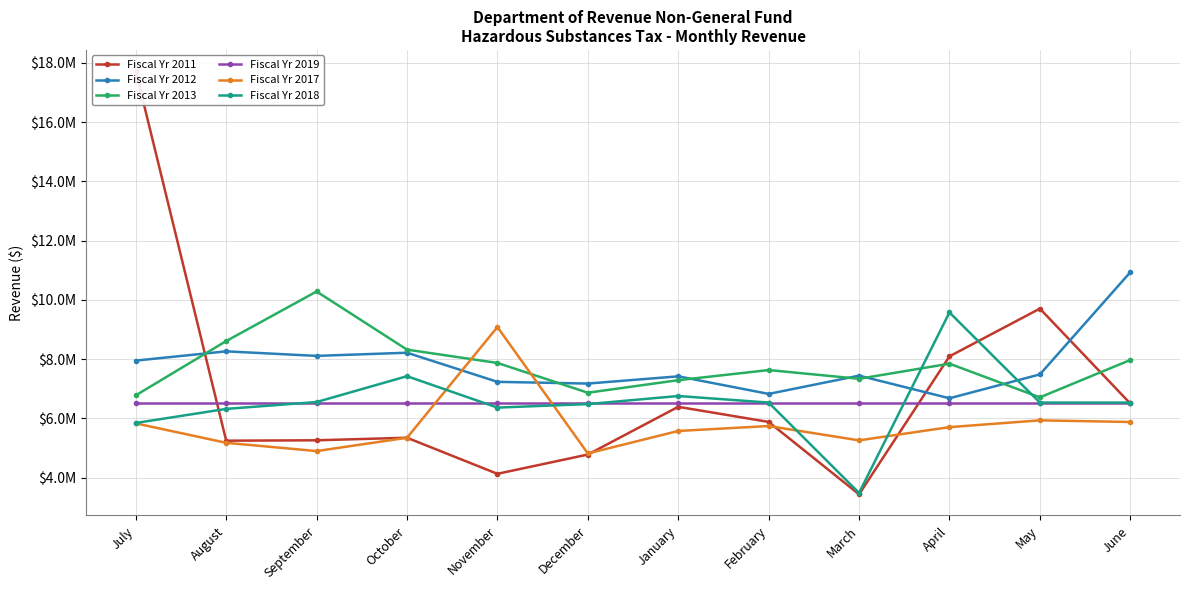

Is the value of Fiscal Yr 2012 at March greater than the value of Fiscal Yr 2018 at February?

Yes